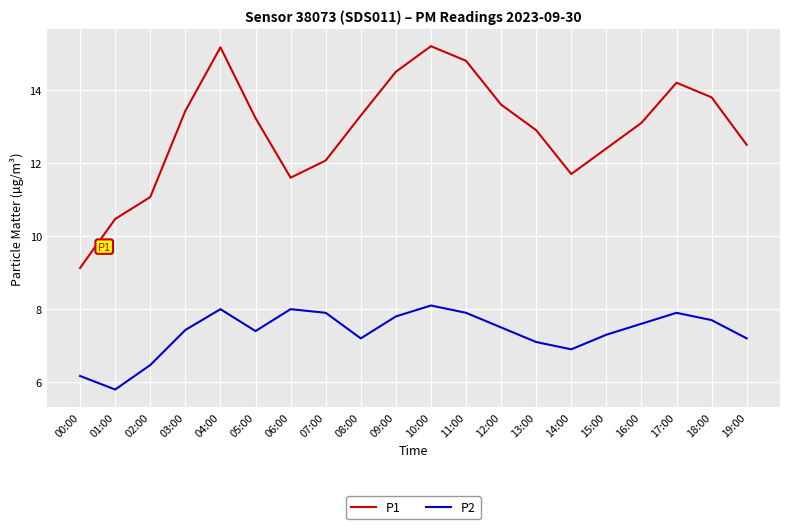

Rank the series at 10:00 from lowest to highest value.

P2, P1